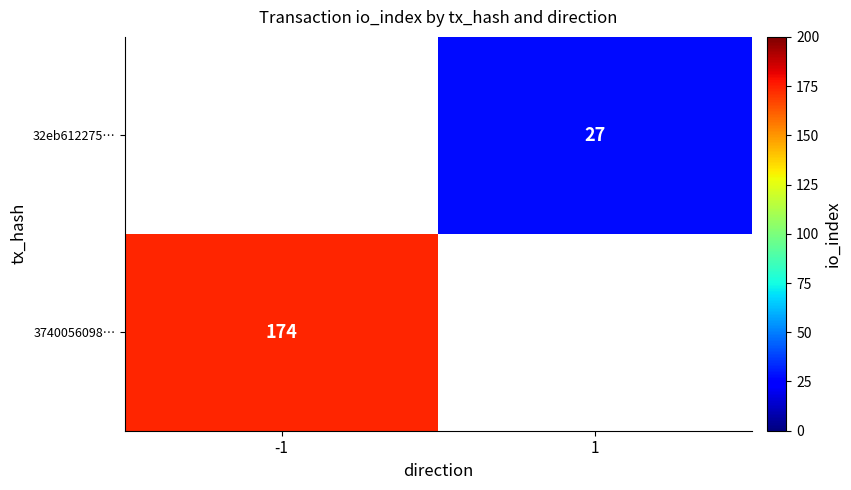

Is the value of 3740056098… at -1 greater than the value of 32eb612275… at 1?

Yes